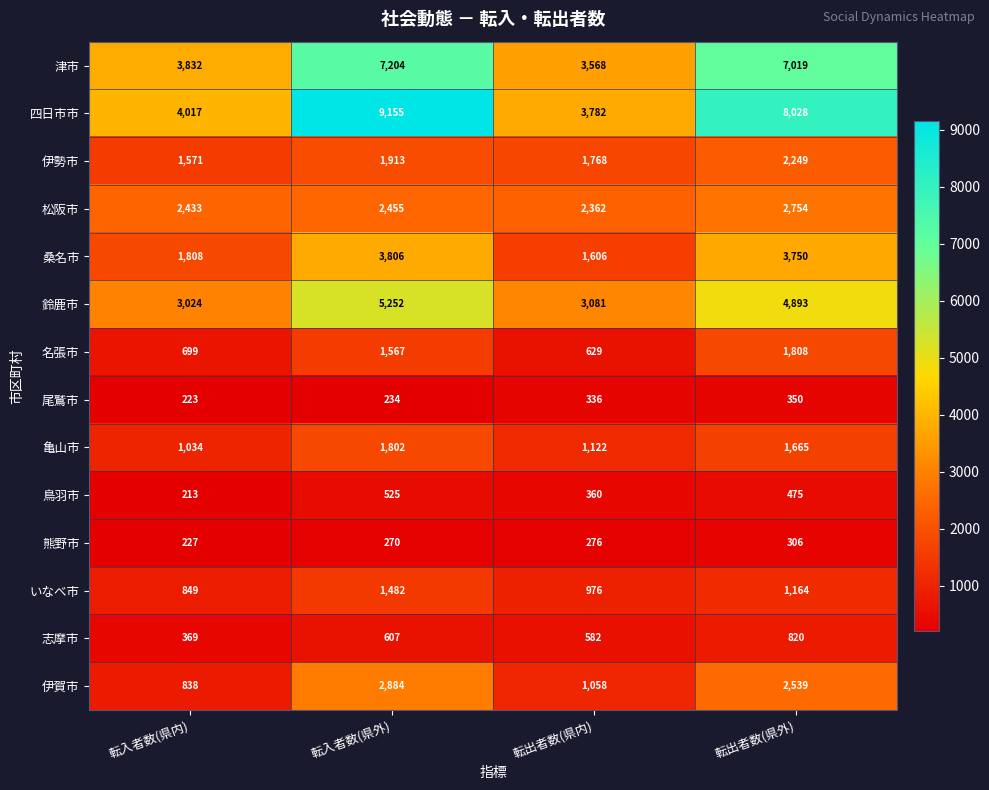

At 転入者数(県外), list the series in order from largest to smallest.

四日市市, 津市, 鈴鹿市, 桑名市, 伊賀市, 松阪市, 伊勢市, 亀山市, 名張市, いなべ市, 志摩市, 鳥羽市, 熊野市, 尾鷲市